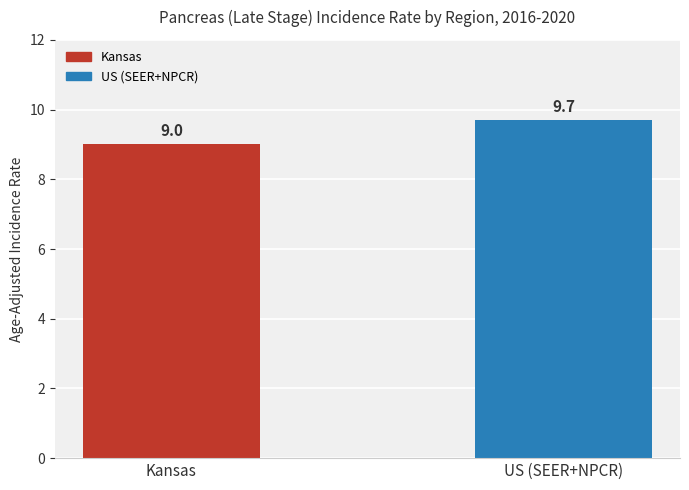

At which label is the value closest to 9?

Kansas